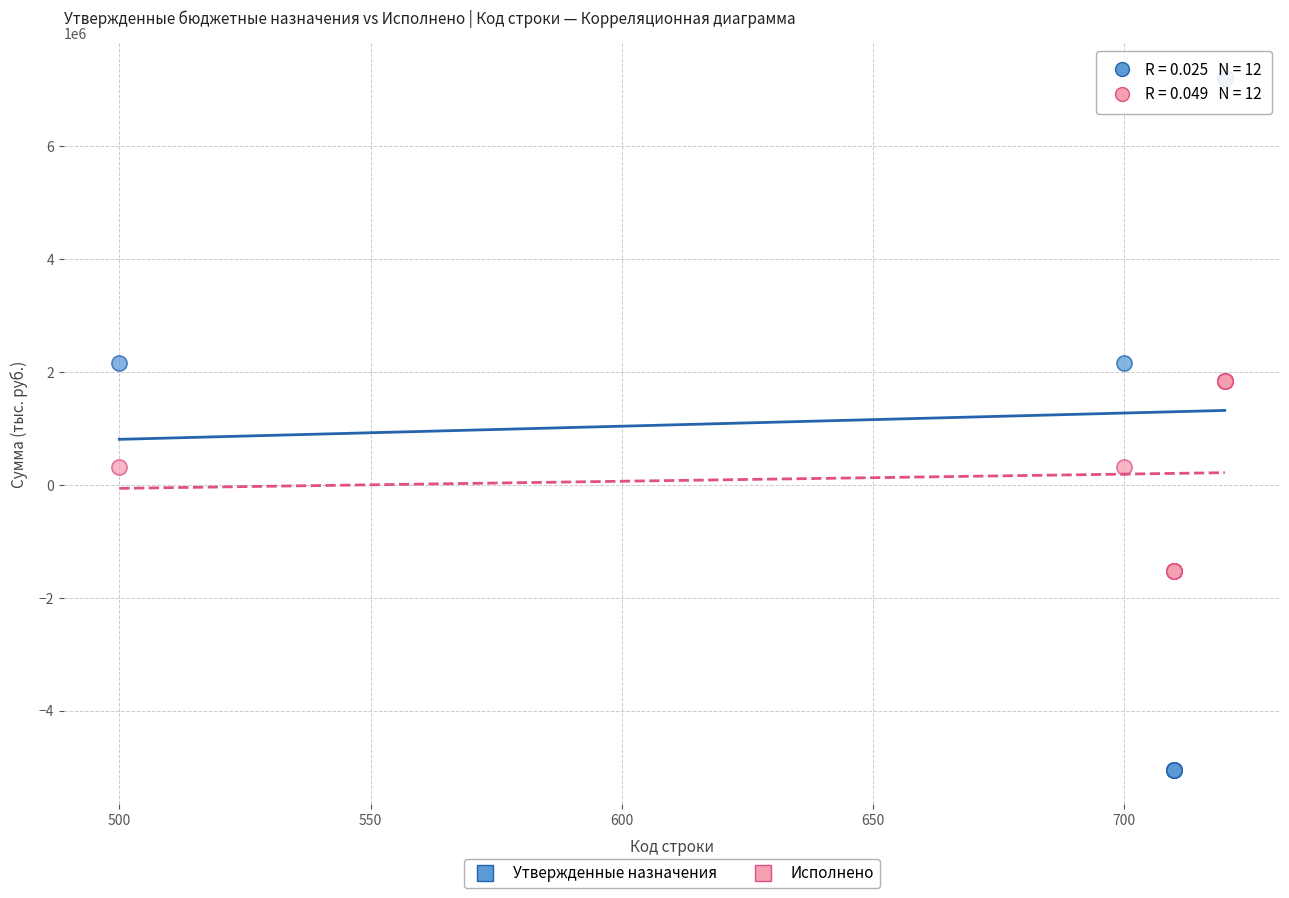

Which series contains the lowest Y value?

Утвержденные назначения